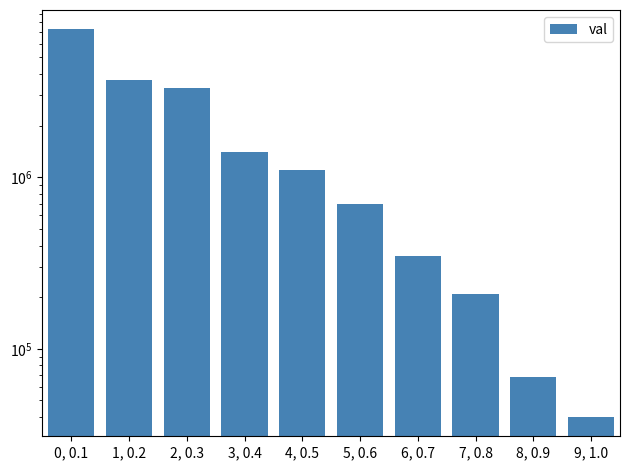

Where does the data first go above 1105398?

0, 0.1